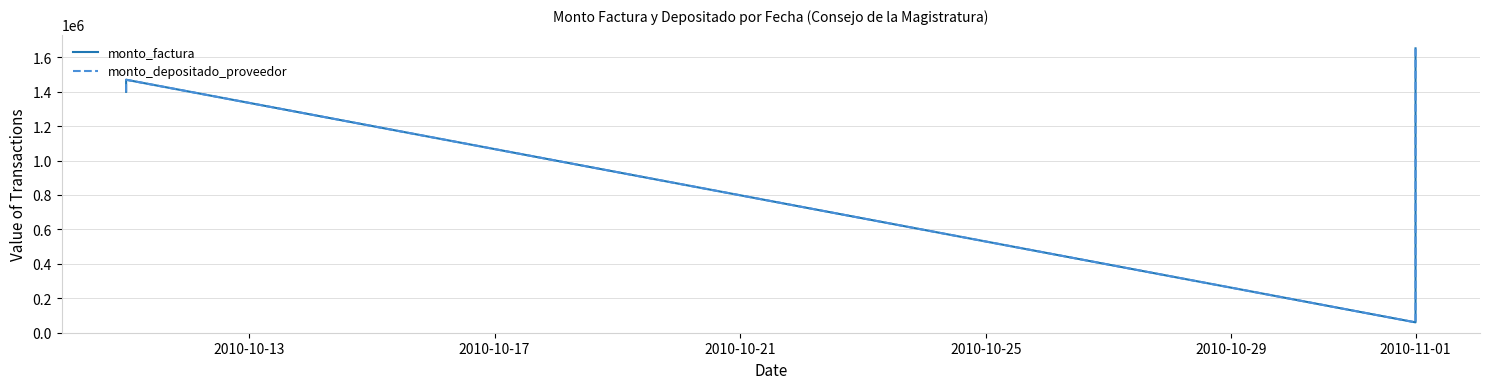

True or false: monto_factura and monto_depositado_proveedor cross at least once.

False